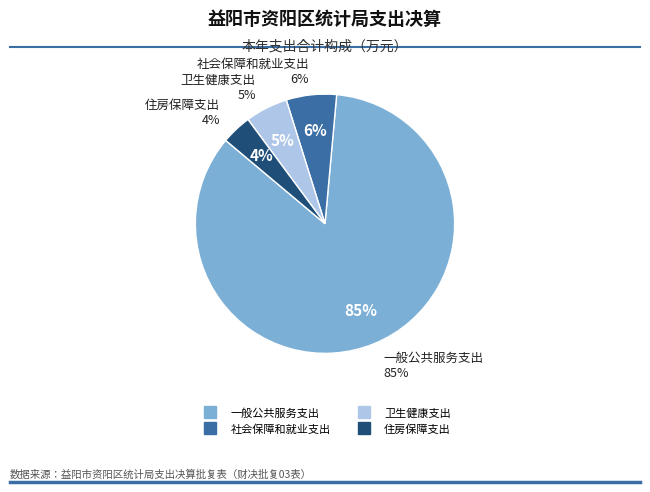

To the nearest percent, what percentage of the pie is 卫生健康支出?

5%